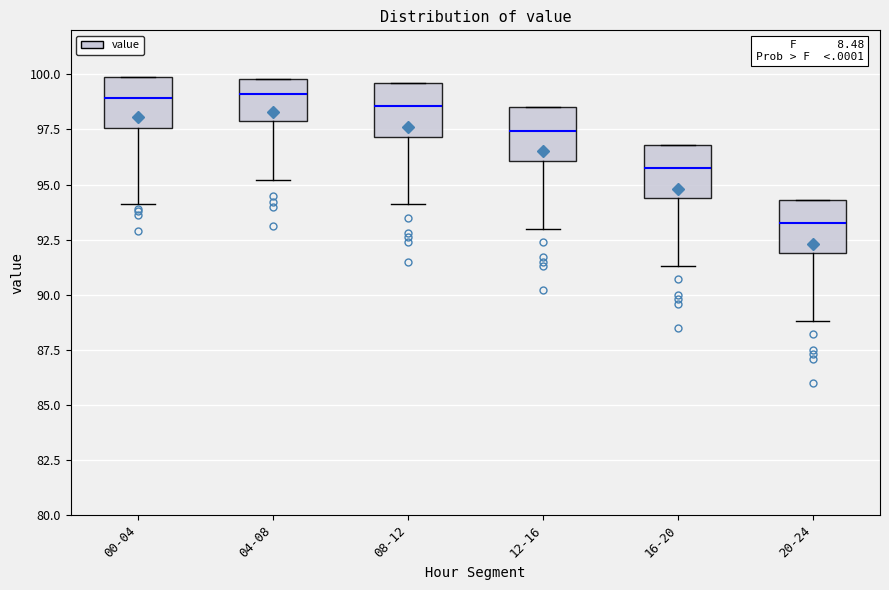

Reading left to right, read every box against the y-axis: the position of its median line, the range the box covers, and the ends of its whiskers. The values are not printed on the chart, so give them approximately, as read against the axis.

00-04: median 99.0, box 97.5 to 100.0, whiskers 94.0 to 100.0
04-08: median 99.0, box 98.0 to 100.0, whiskers 95.0 to 100.0
08-12: median 98.5, box 97.0 to 99.5, whiskers 94.0 to 99.5
12-16: median 97.5, box 96.0 to 98.5, whiskers 93.0 to 98.5
16-20: median 96.0, box 94.5 to 97.0, whiskers 91.5 to 97.0
20-24: median 93.5, box 92.0 to 94.5, whiskers 89.0 to 94.5